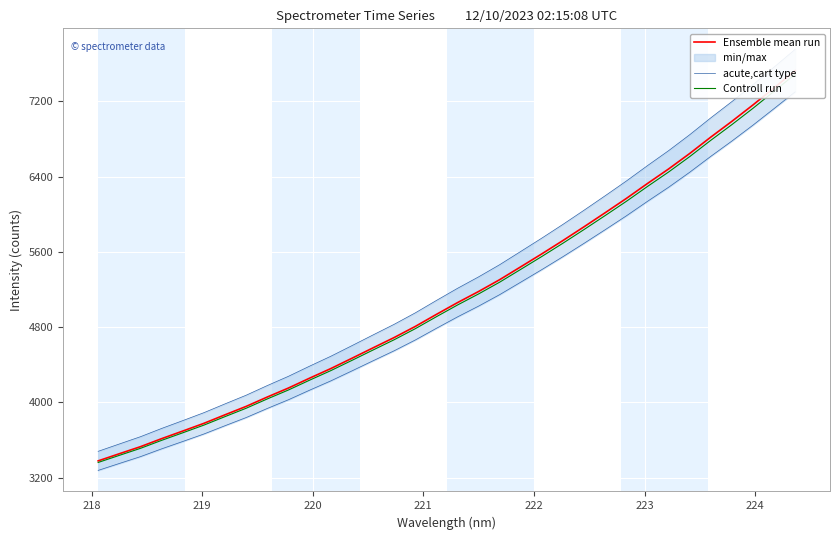

True or false: acute,cart type and Ensemble mean run cross at least once.

False